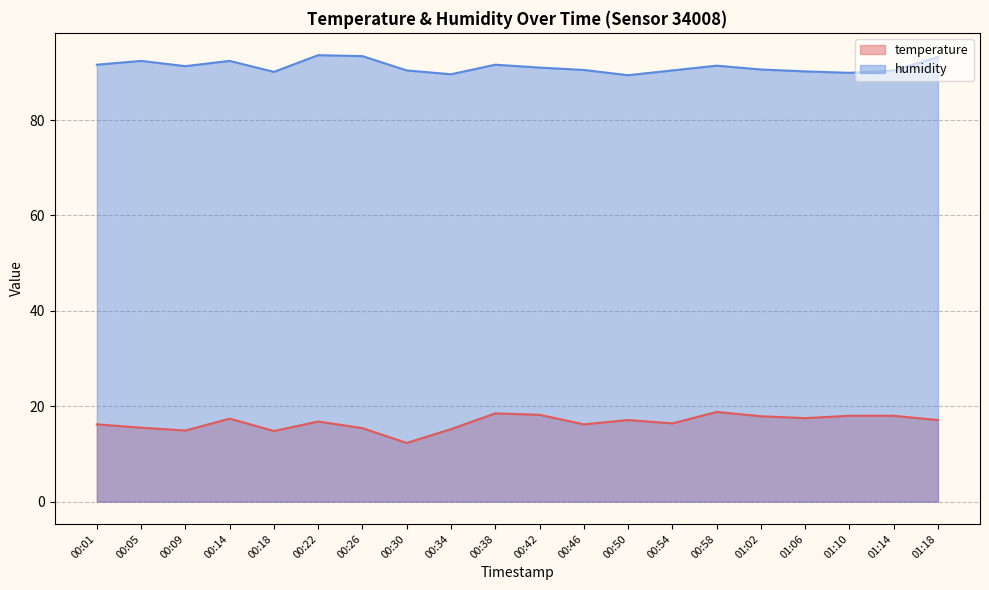

What is the approximate value of temperature at 00:30?

12.3